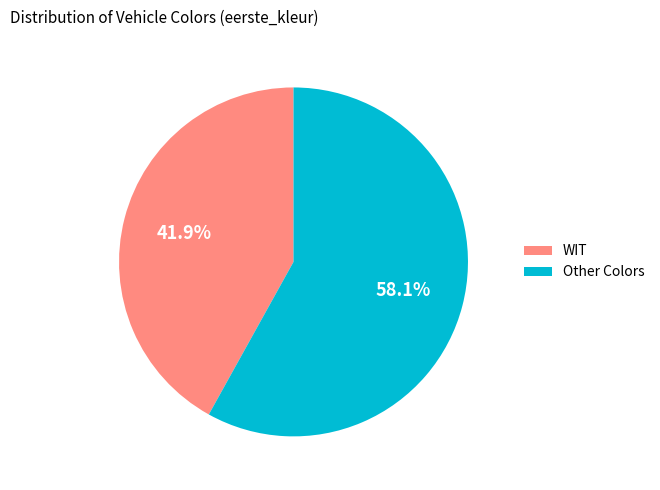

Combined, what portion of the pie is WIT and Other Colors?

100.0%